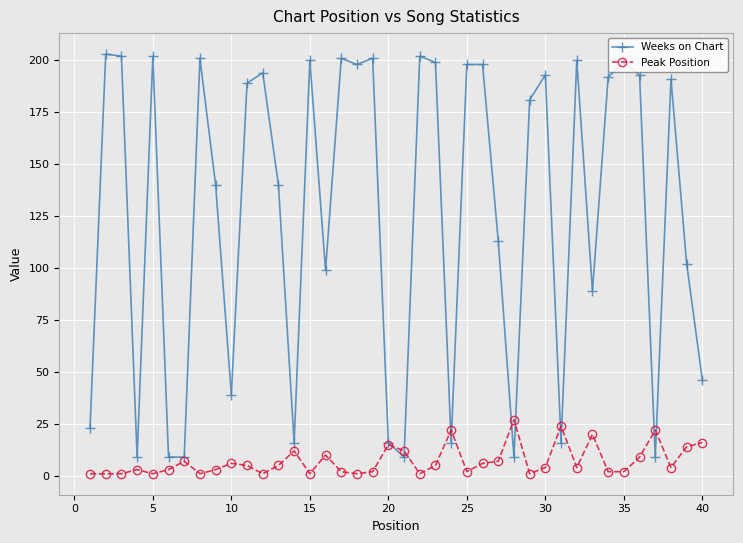

What is the average value of the Peak Position series?

7